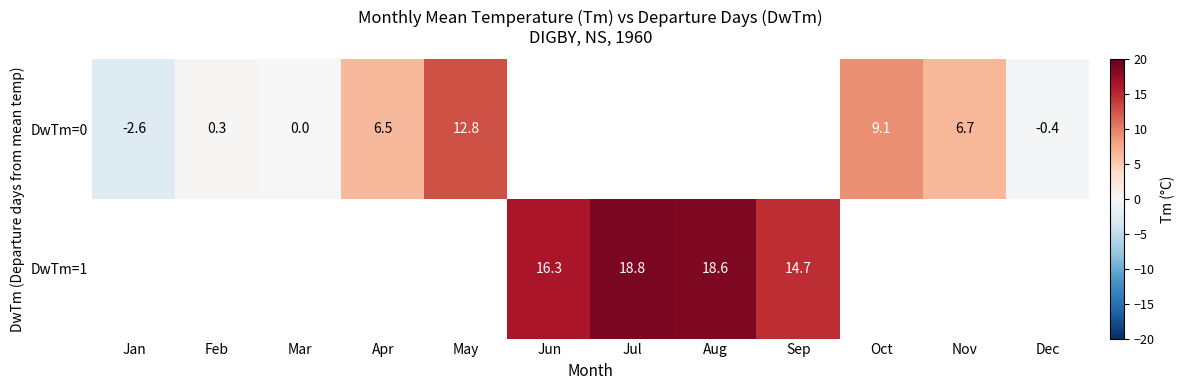

True or false: DwTm=0 has a value of 6.7 at Nov.

True